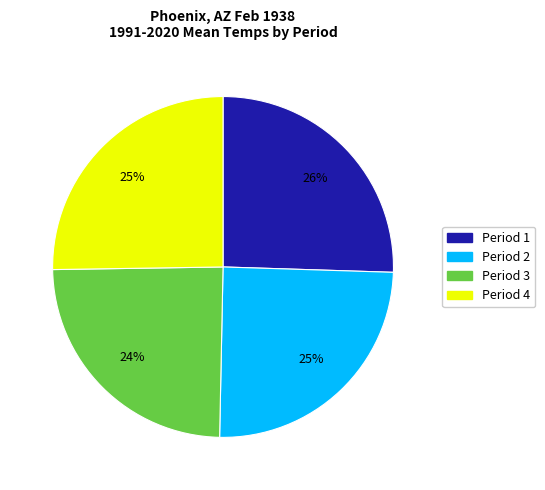

To the nearest percent, what is the average slice percentage?

25%